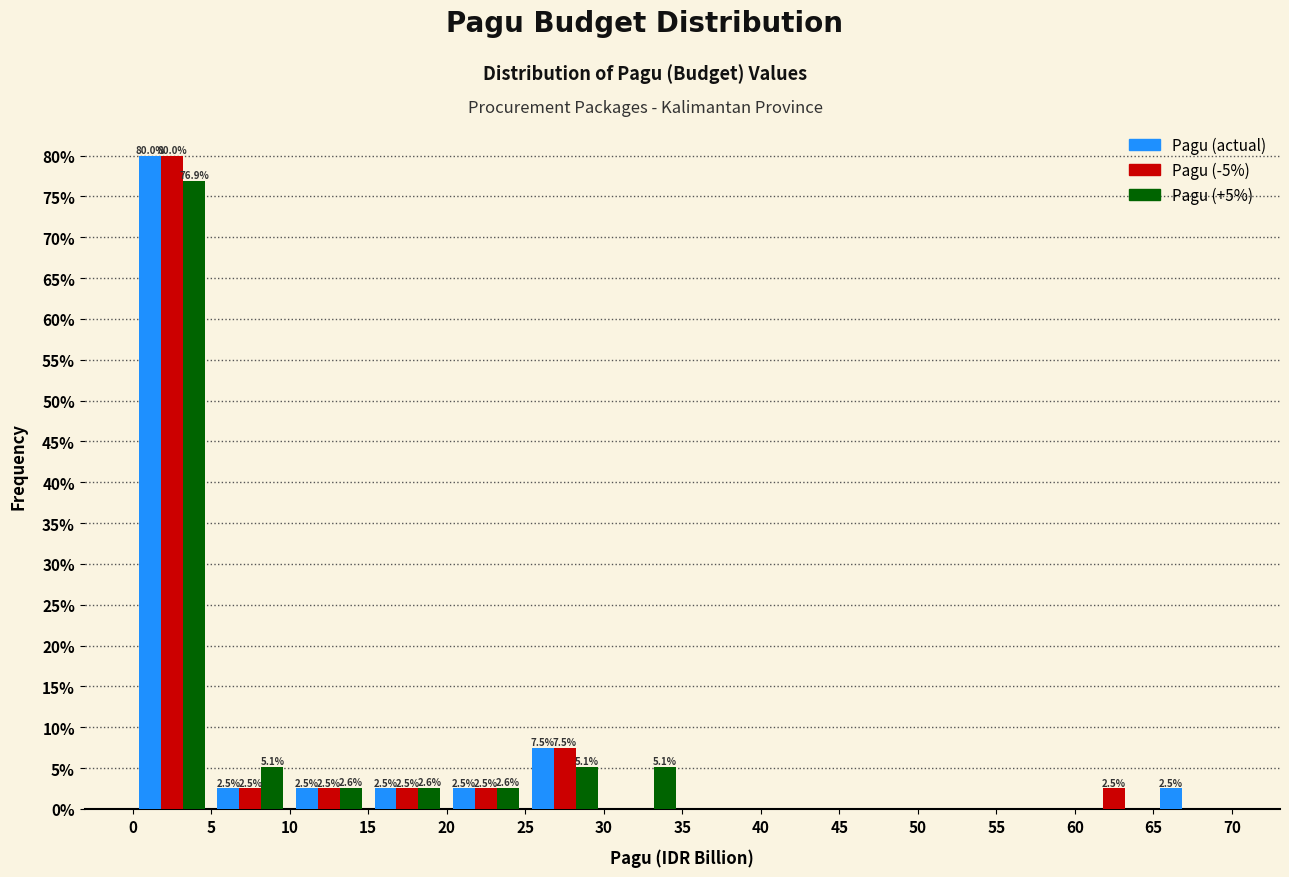

In the Pagu (-5%) series, which range on the x-axis has the tallest bar?

0 to 5